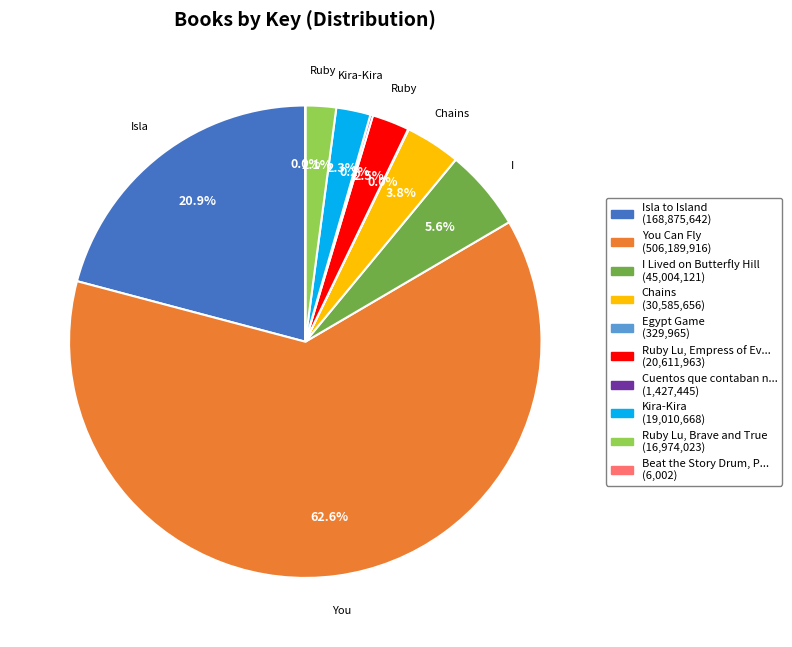

Is there any slice that represents more than half of the pie?

Yes